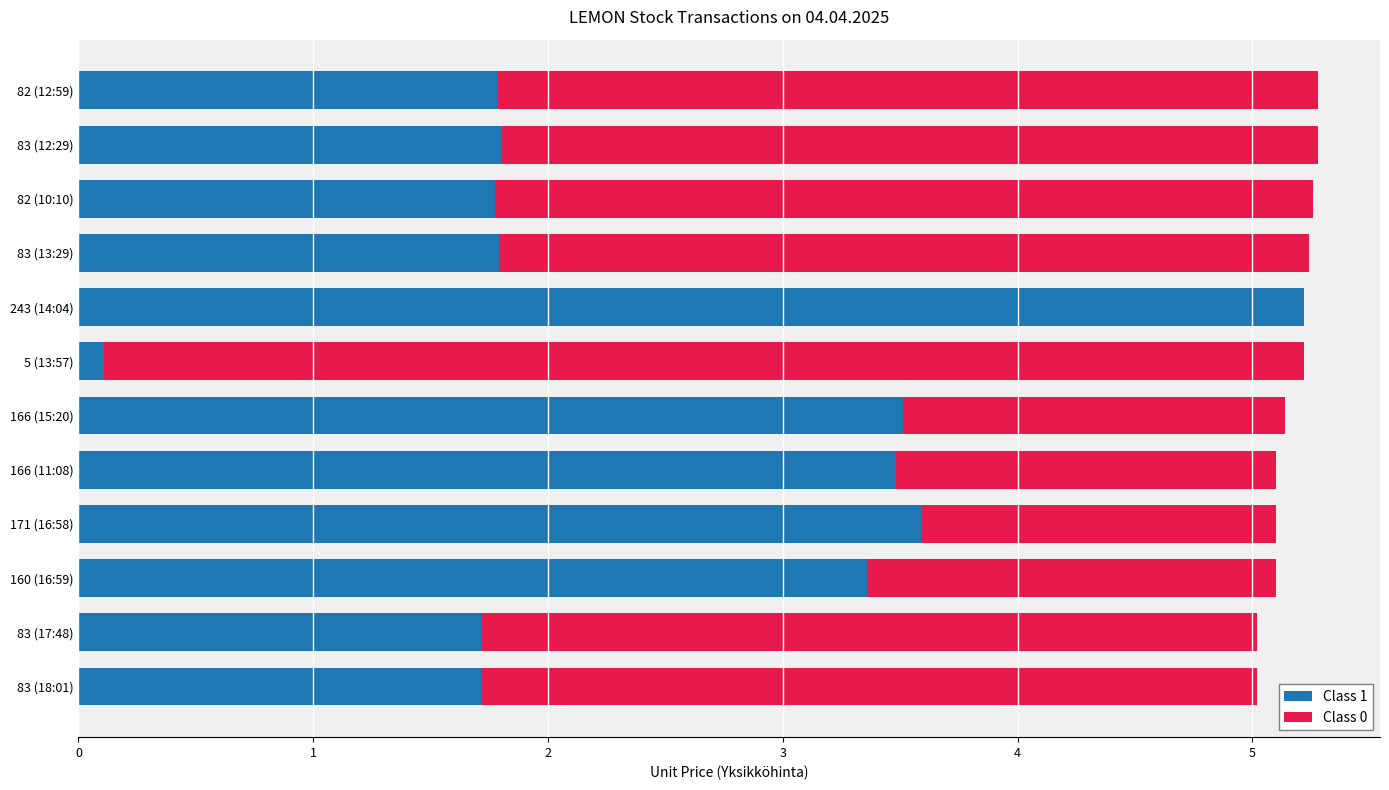

Read the Class 1 value at 83 (12:29).

1.8